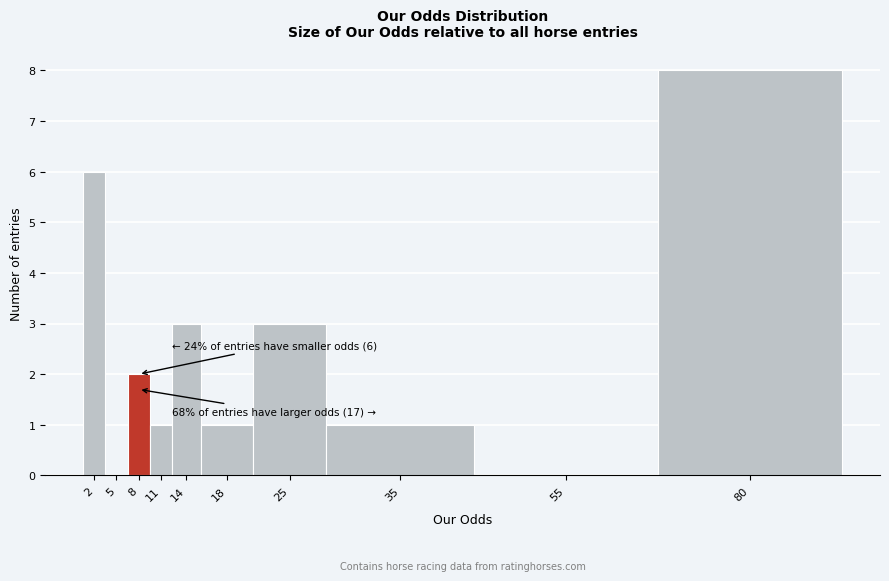

Reading left to right, transcribe all the data shown in this chart.

2=6	5=0	8=2	11=1	14=3	18=1	25=3	35=1	55=0	80=8